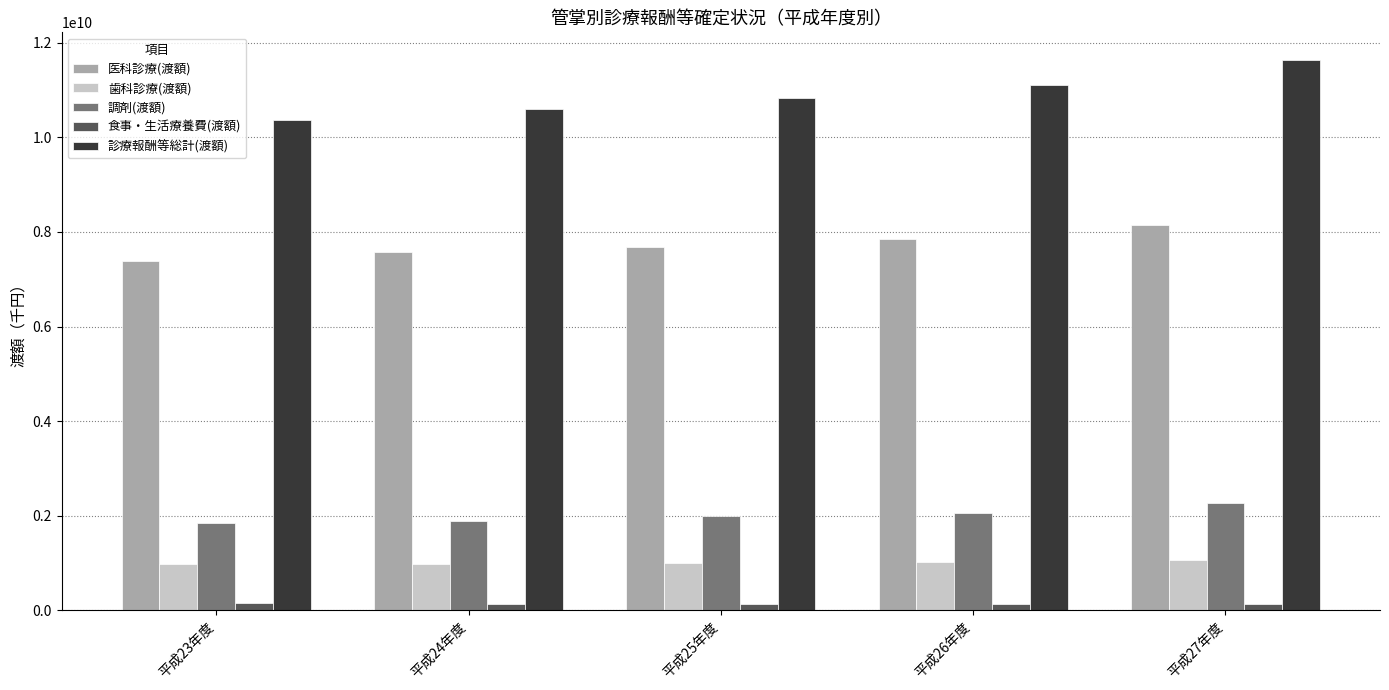

How many data points in 調剤(渡額) are less than 1989549049?

2